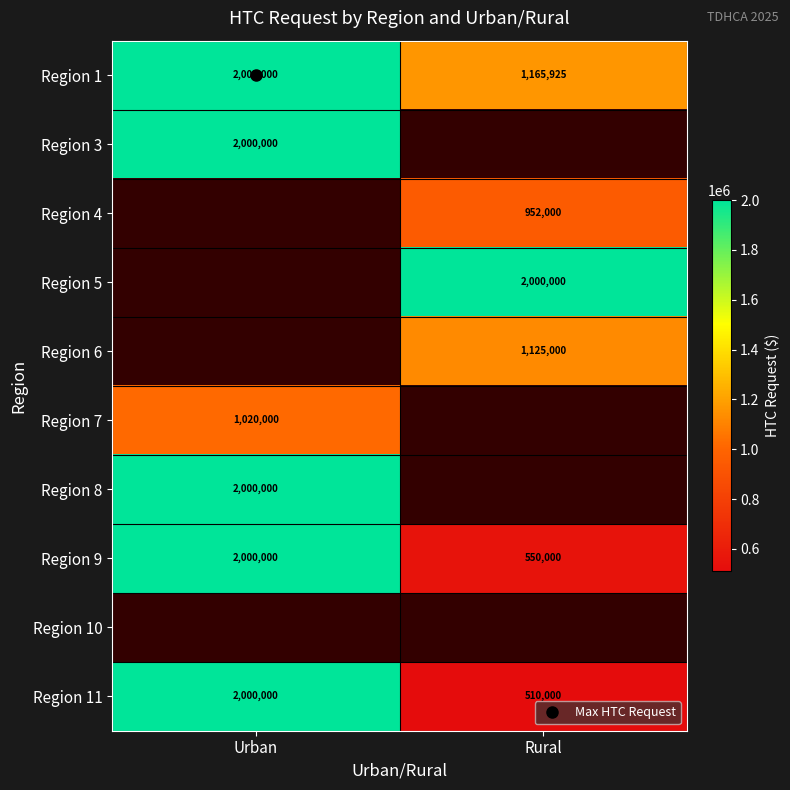

Is the value of Region 8 at Urban greater than the value of Region 4 at Urban?

No